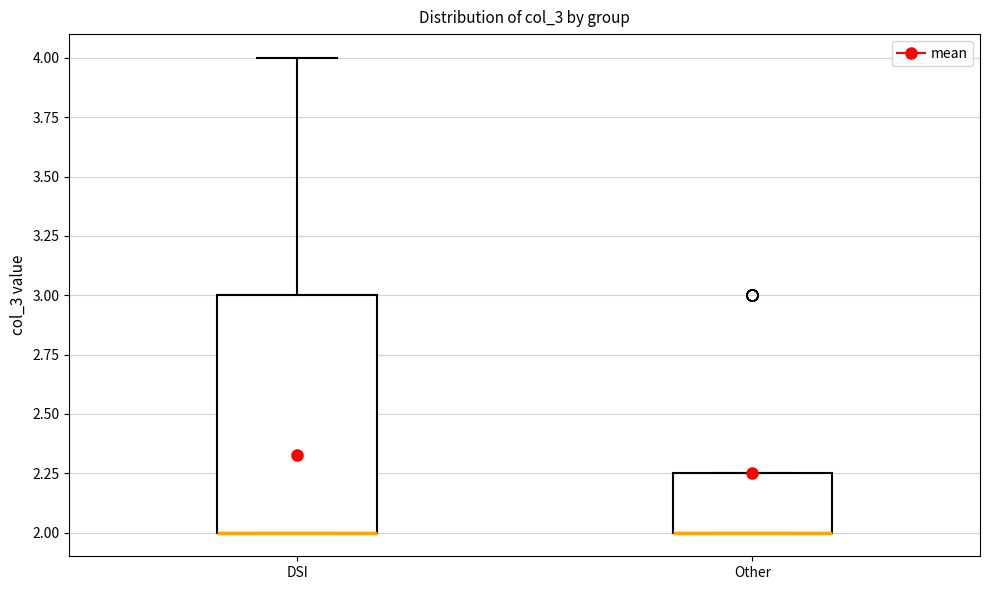

Where is the upper edge of the box for DSI on the y-axis? The values are not printed on the chart, so give them approximately, as read against the axis.

3.00